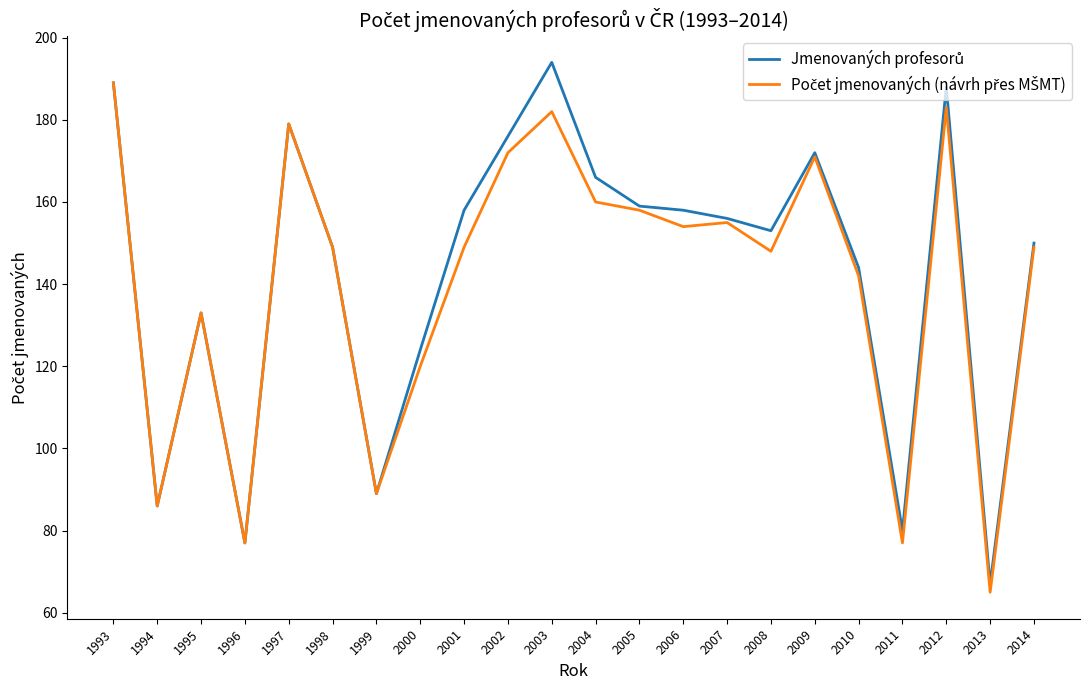

What is the difference between the highest and lowest values at 2000?

4